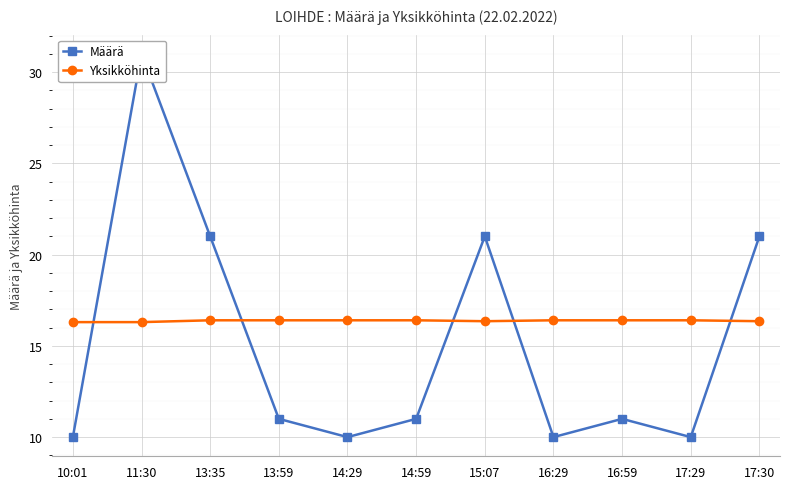

At which category does the chart reach its minimum across all series?

10:01